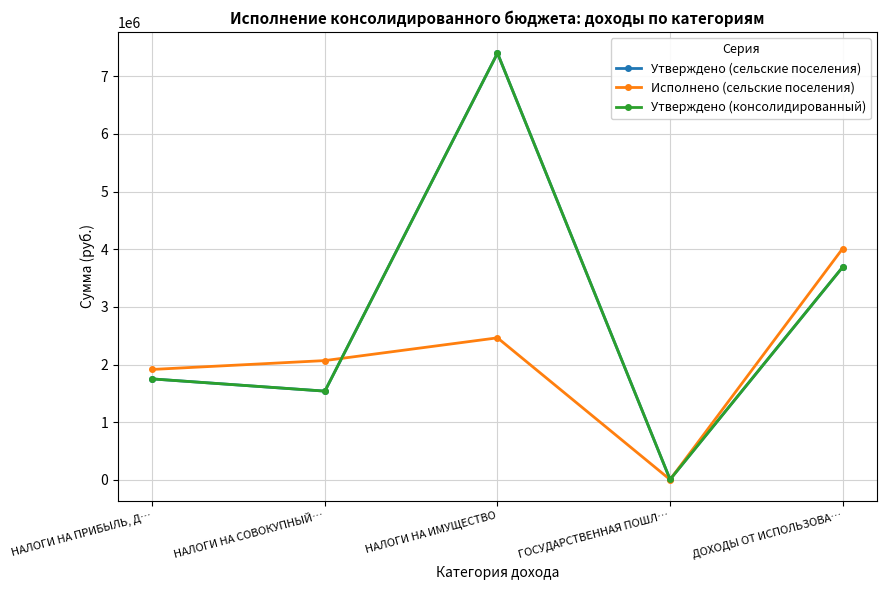

In Исполнено (сельские поселения), how many points are higher than both neighbors (excluding endpoints)?

1